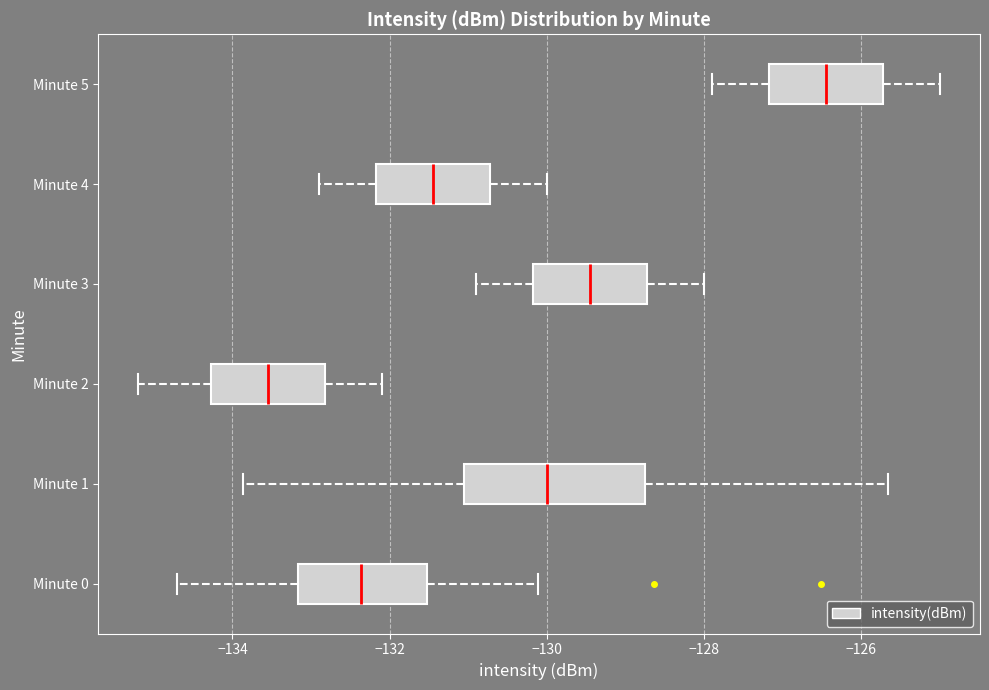

Reading bottom to top, transcribe this box plot: for each box, give where its median line is, the range the box spans, and where its two whiskers end, as read against the x-axis. The values are not printed on the chart, so give them approximately, as read against the axis.

Minute 0: median -132.4, box -133.2 to -131.6, whiskers -134.8 to -130.2
Minute 1: median -130.0, box -131.0 to -128.8, whiskers -133.8 to -125.6
Minute 2: median -133.6, box -134.2 to -132.8, whiskers -135.2 to -132.0
Minute 3: median -129.4, box -130.2 to -128.8, whiskers -130.8 to -128.0
Minute 4: median -131.4, box -132.2 to -130.8, whiskers -132.8 to -130.0
Minute 5: median -126.4, box -127.2 to -125.8, whiskers -127.8 to -125.0